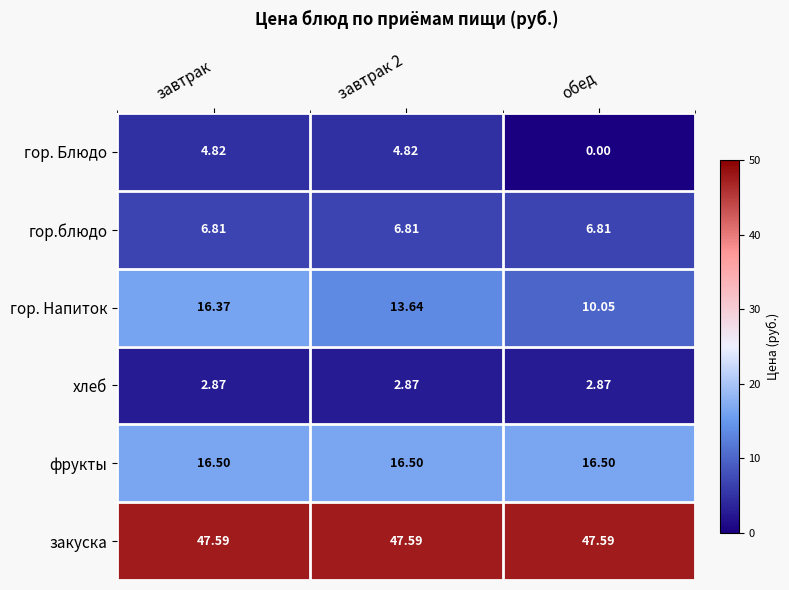

Which series has the largest total across all categories?

закуска